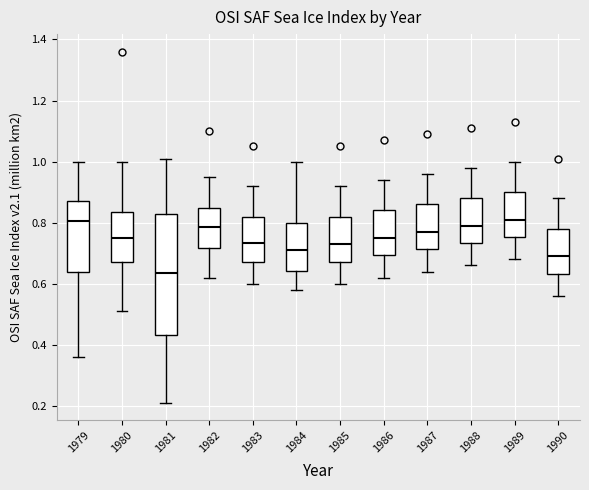

Reading left to right, read every box against the y-axis: the position of its median line, the range the box covers, and the ends of its whiskers. The values are not printed on the chart, so give them approximately, as read against the axis.

1979: median 0.80, box 0.64 to 0.88, whiskers 0.36 to 1.00
1980: median 0.76, box 0.68 to 0.84, whiskers 0.52 to 1.00
1981: median 0.64, box 0.44 to 0.84, whiskers 0.22 to 1.02
1982: median 0.78, box 0.72 to 0.84, whiskers 0.62 to 0.96
1983: median 0.74, box 0.68 to 0.82, whiskers 0.60 to 0.92
1984: median 0.72, box 0.64 to 0.80, whiskers 0.58 to 1.00
1985: median 0.74, box 0.68 to 0.82, whiskers 0.60 to 0.92
1986: median 0.76, box 0.70 to 0.84, whiskers 0.62 to 0.94
1987: median 0.78, box 0.72 to 0.86, whiskers 0.64 to 0.96
1988: median 0.80, box 0.74 to 0.88, whiskers 0.66 to 0.98
1989: median 0.82, box 0.76 to 0.90, whiskers 0.68 to 1.00
1990: median 0.70, box 0.64 to 0.78, whiskers 0.56 to 0.88